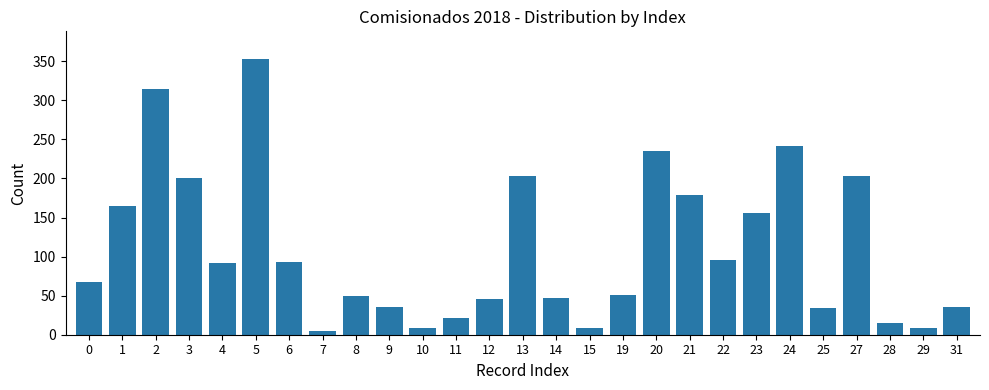

The chart shows a value of 81 at 8. True or false?

False